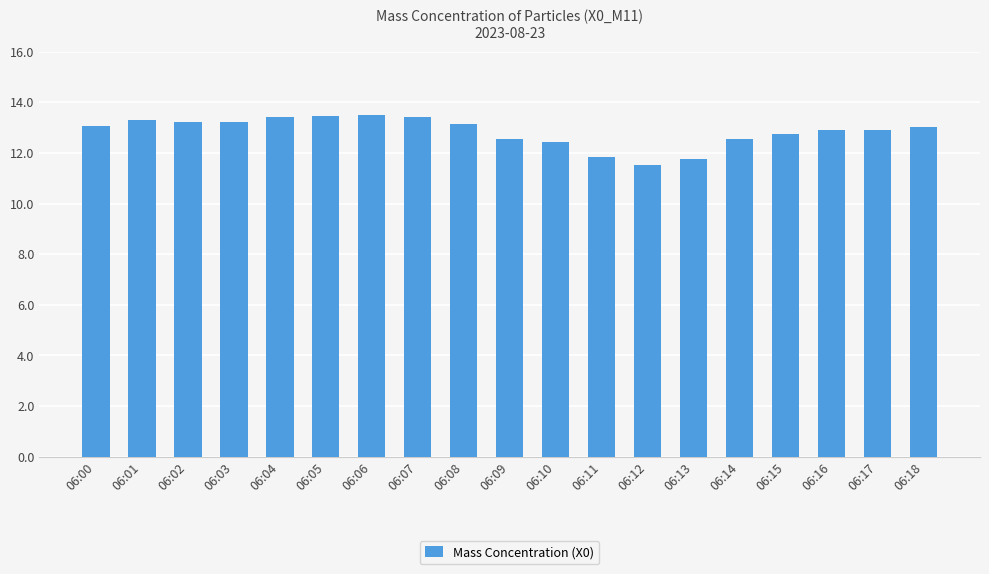

The value at 06:08 is 13.1. True or false?

True